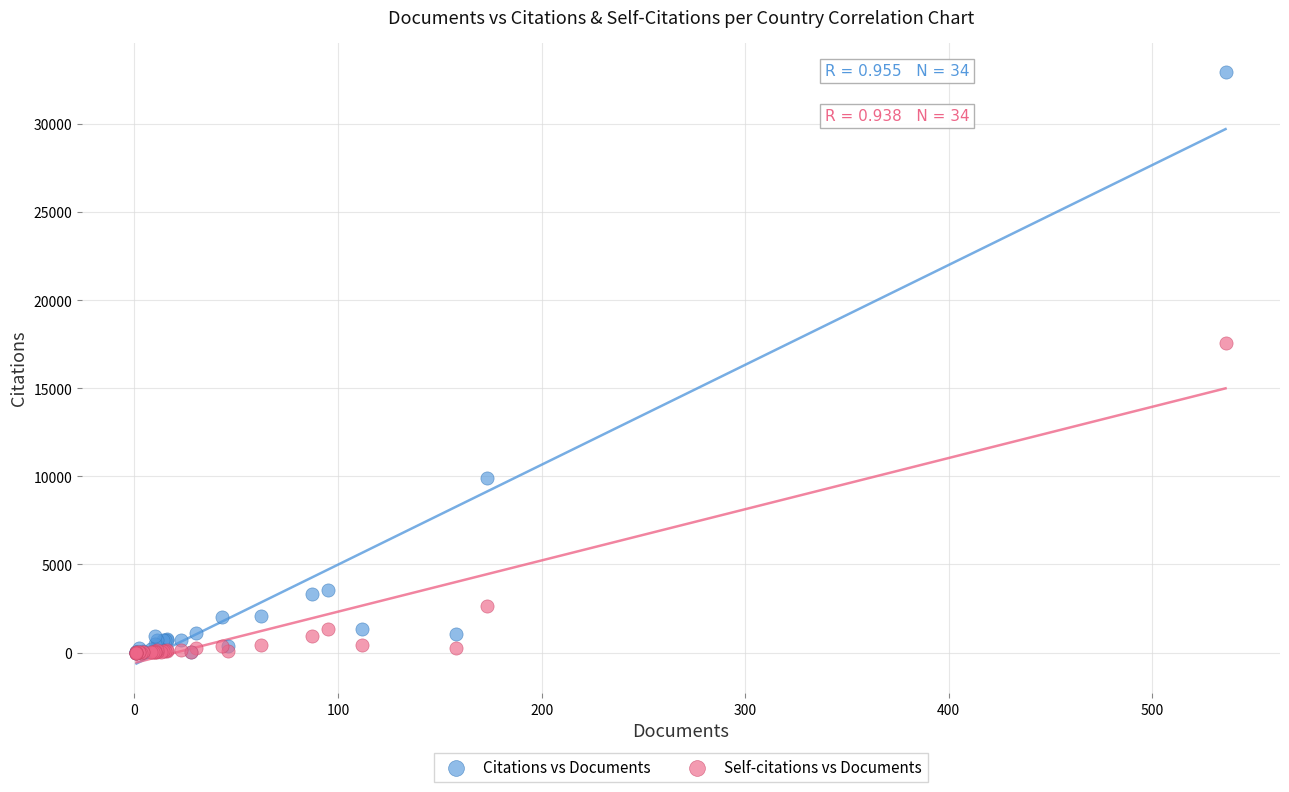

In the Citations vs Documents series, what Y value is closest to 16472?

9902